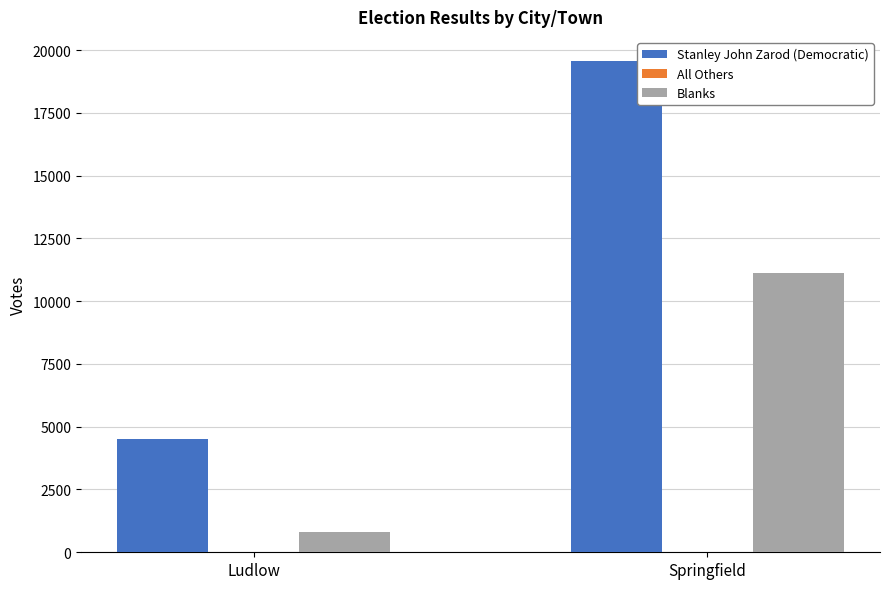

The Blanks series shows 2582 at Springfield. True or false?

False